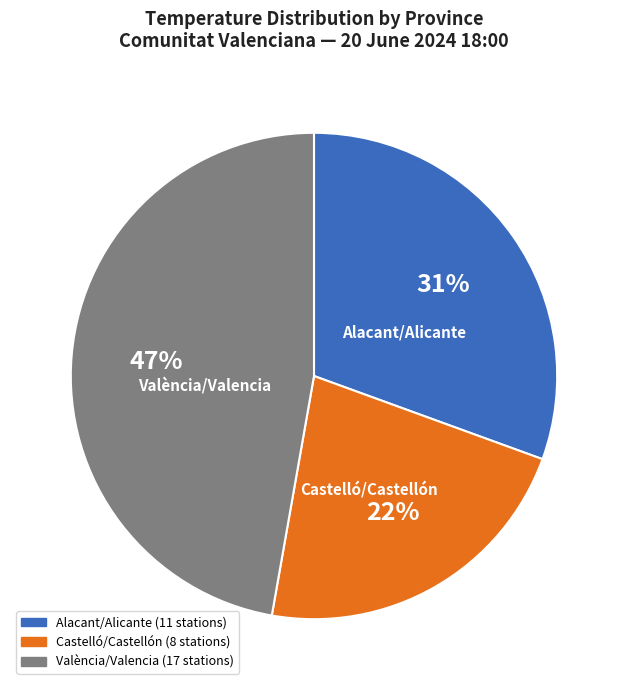

Is there any slice that represents more than half of the pie?

No